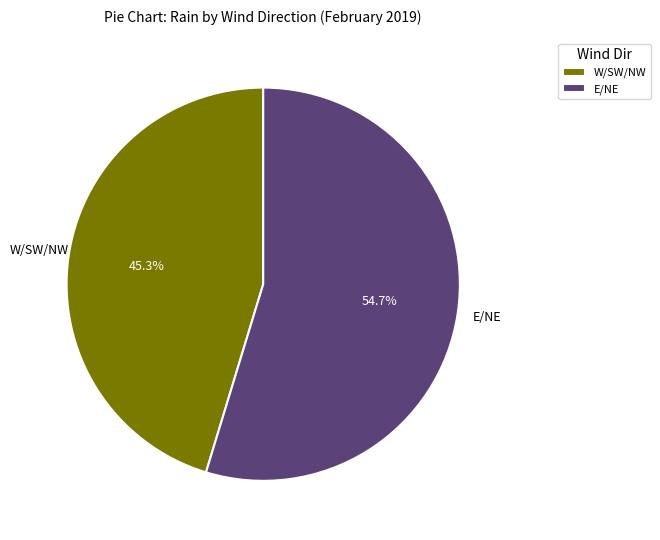

What is the smallest slice in the pie chart?

W/SW/NW